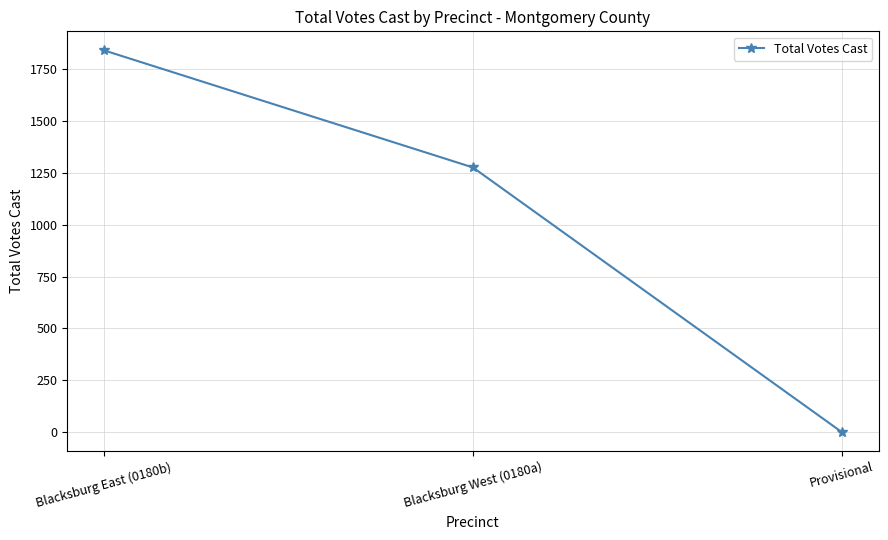

The chart shows a value of 279 at Blacksburg West (0180a). True or false?

False